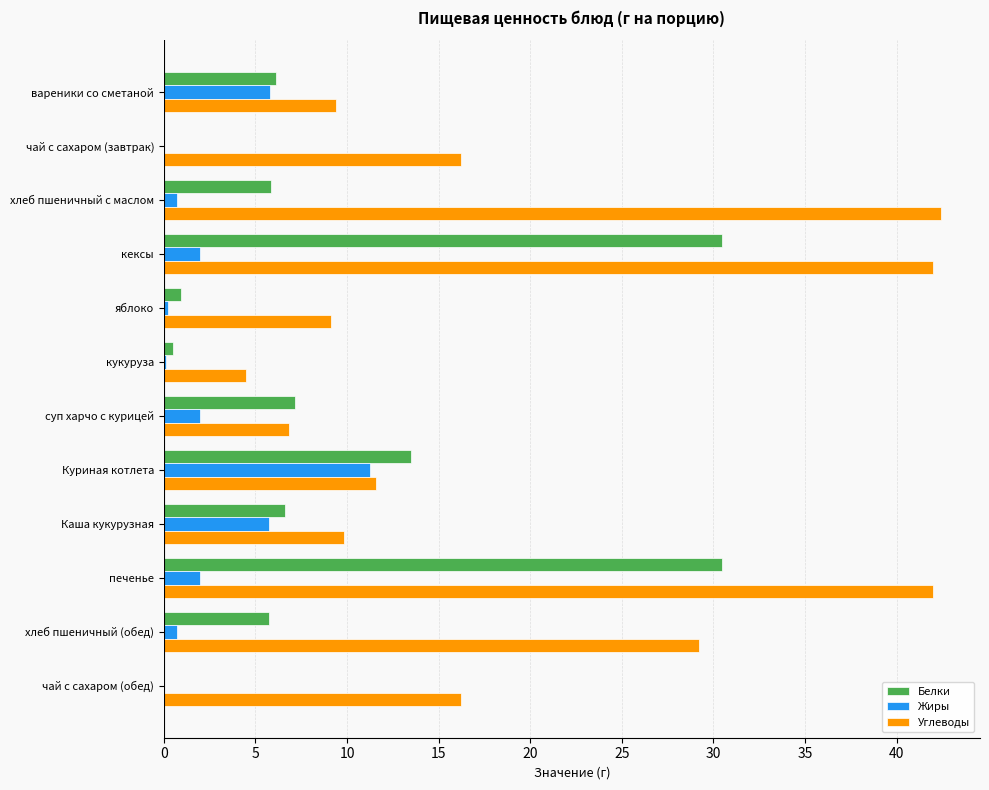

Which series has the largest total across all categories?

Углеводы